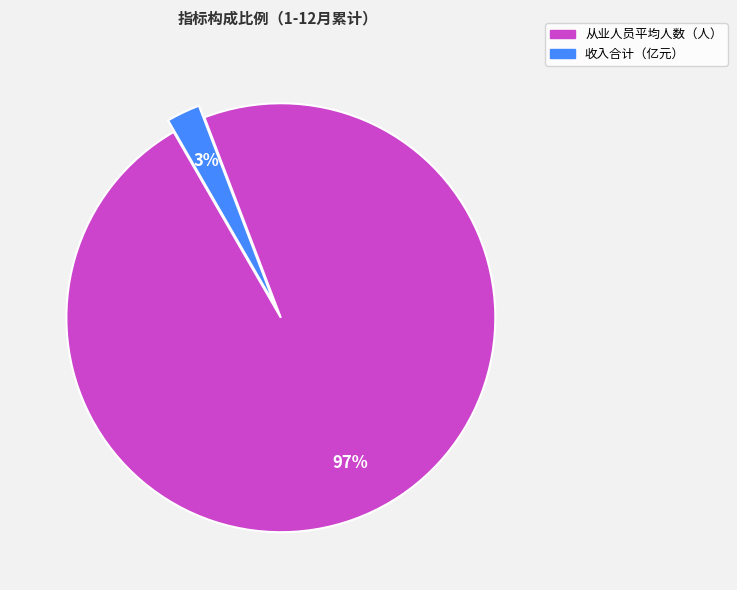

Combined, do 收入合计（亿元） and 从业人员平均人数（人） account for over 50%?

Yes